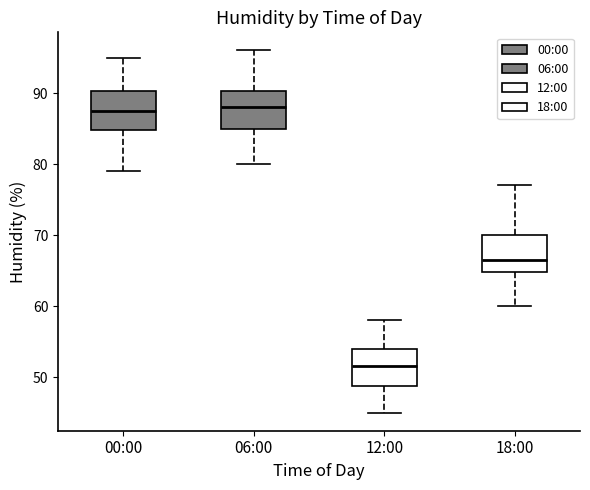

Reading left to right, transcribe this box plot: for each box, give where its median line is, the range the box spans, and where its two whiskers end, as read against the y-axis. The values are not printed on the chart, so give them approximately, as read against the axis.

00:00: median 88, box 85 to 90, whiskers 79 to 95
06:00: median 88, box 85 to 90, whiskers 80 to 96
12:00: median 52, box 49 to 54, whiskers 45 to 58
18:00: median 67, box 65 to 70, whiskers 60 to 77